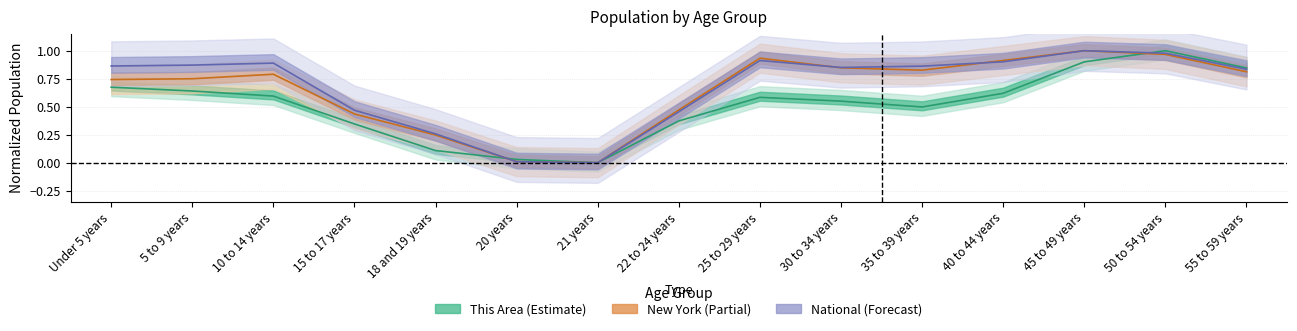

How many lines are shown in the chart?

3